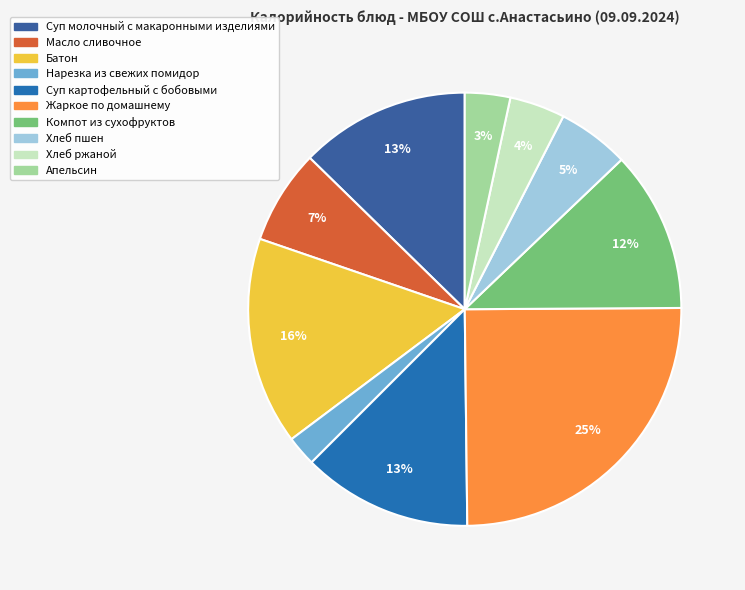

True or false: Жаркое по домашнему accounts for 33% of the total.

False